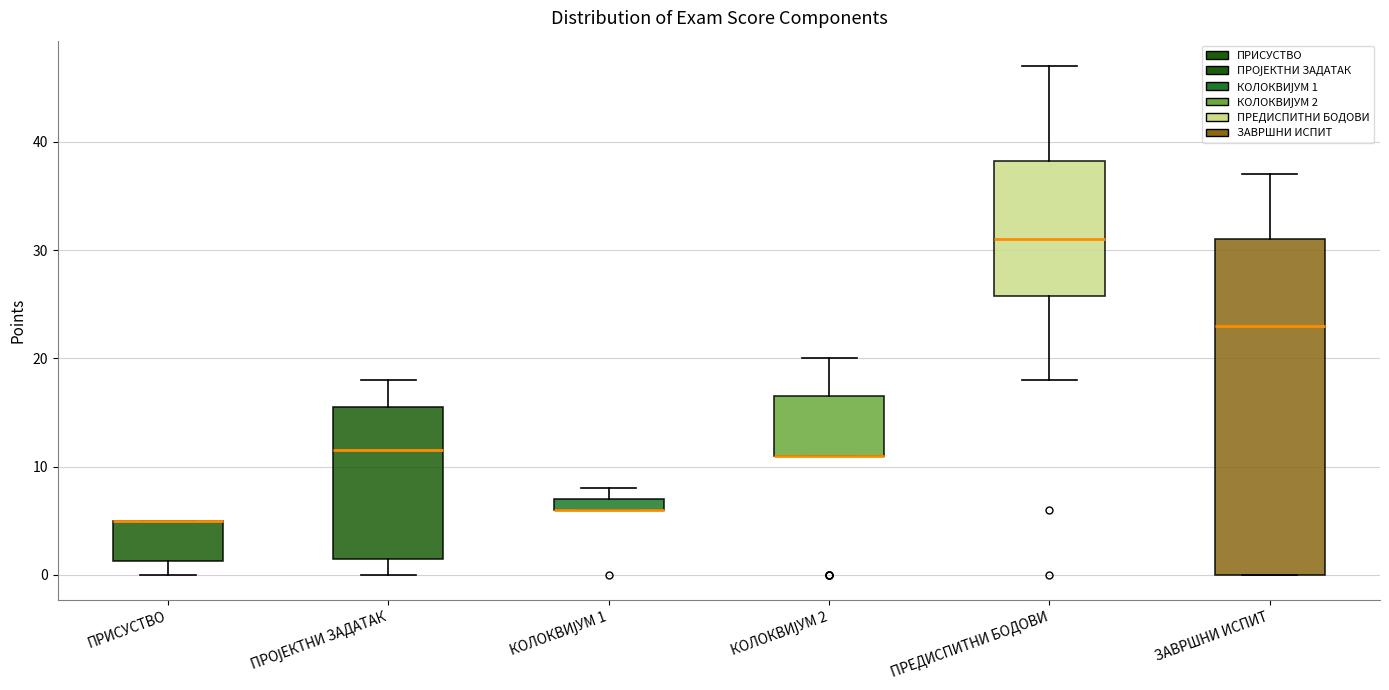

Where does the lower whisker of the box for ПРОЈЕКТНИ ЗАДАТАК end on the y-axis? The values are not printed on the chart, so give them approximately, as read against the axis.

0